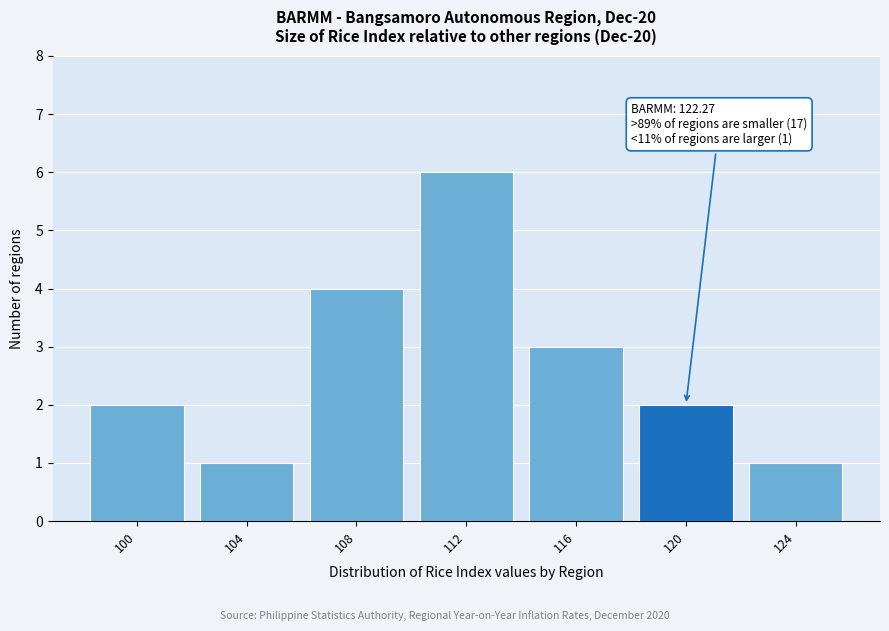

Reading right to left, what are all the values shown in this chart?

124=1	120=2	116=3	112=6	108=4	104=1	100=2